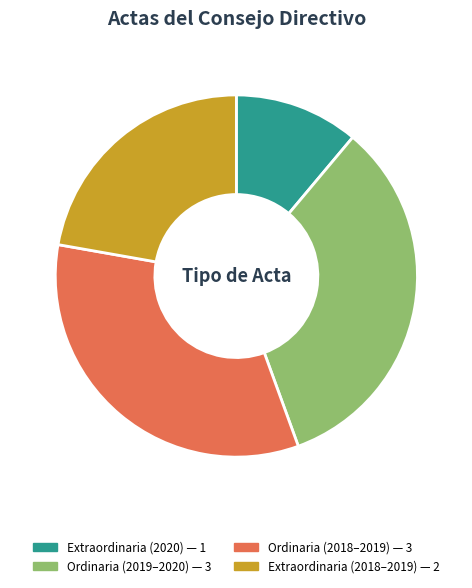

Is there a majority slice in this chart?

No